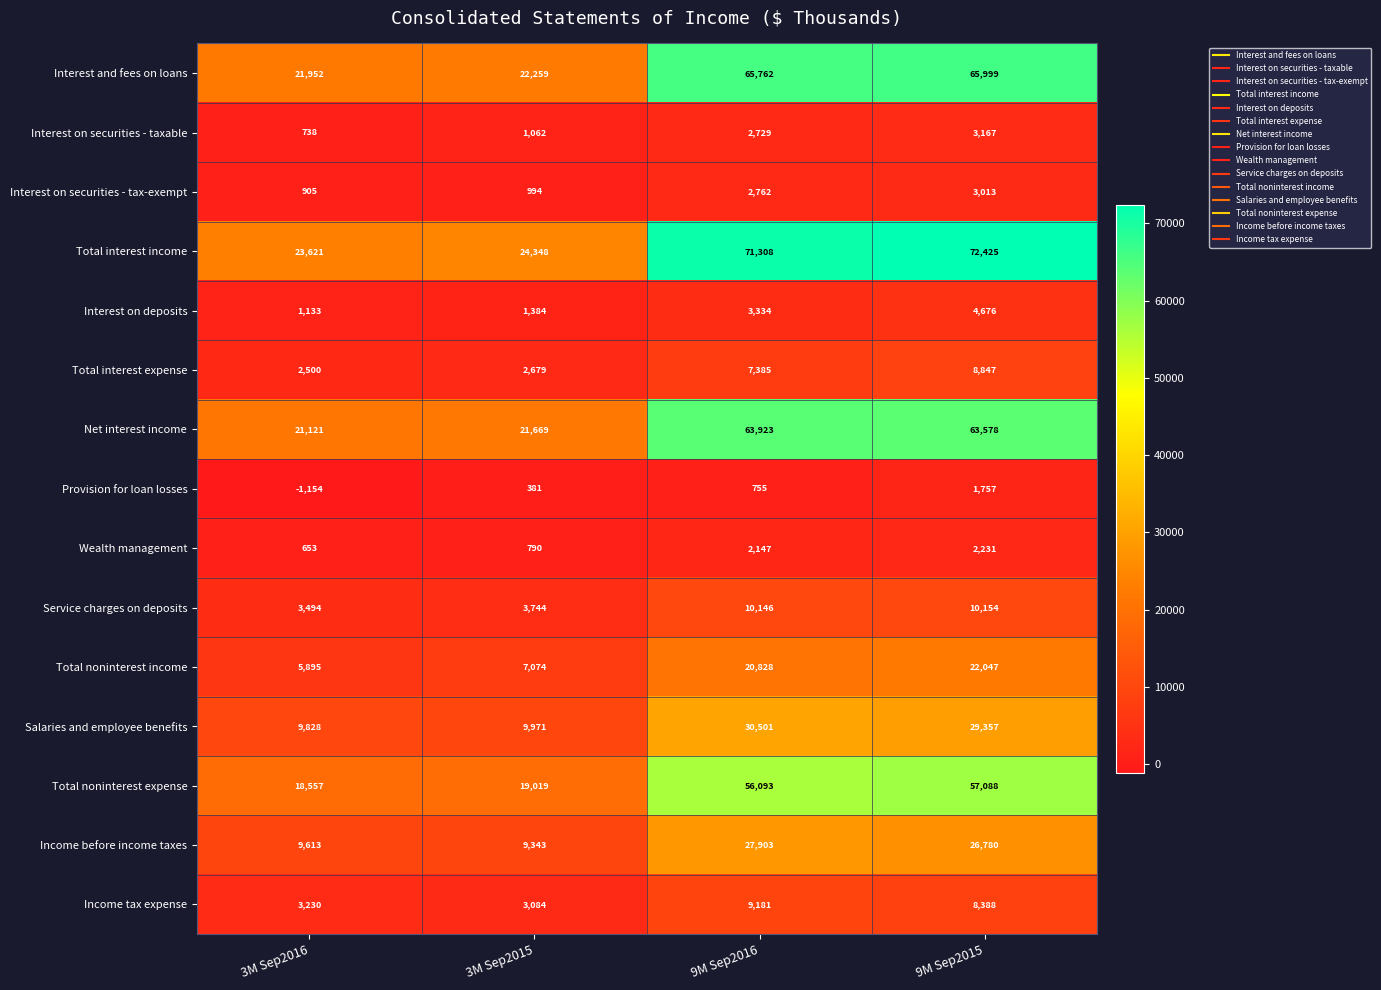

What is the spread (max minus min) of values at 9M Sep2016?

70553